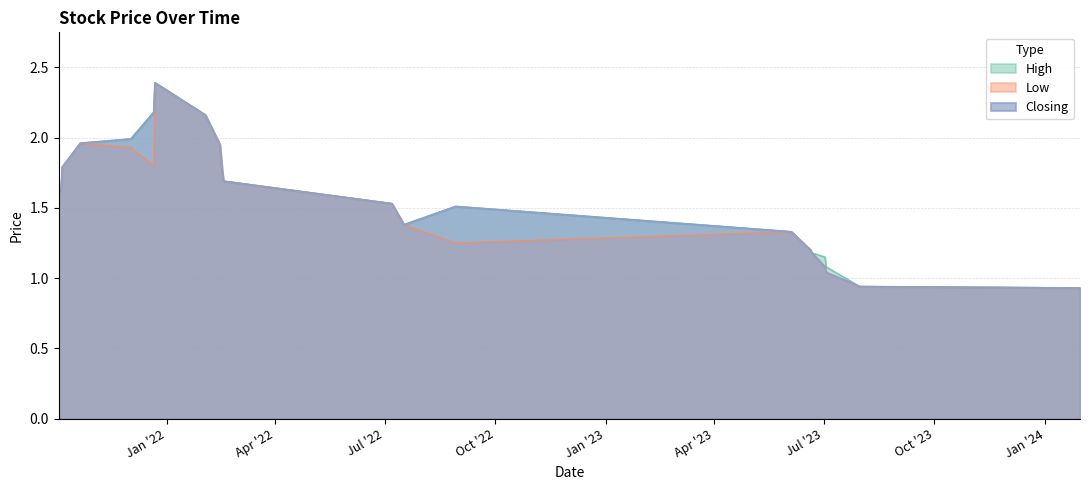

True or false: Low has a value of 2.6 at 21/10/2021.

False